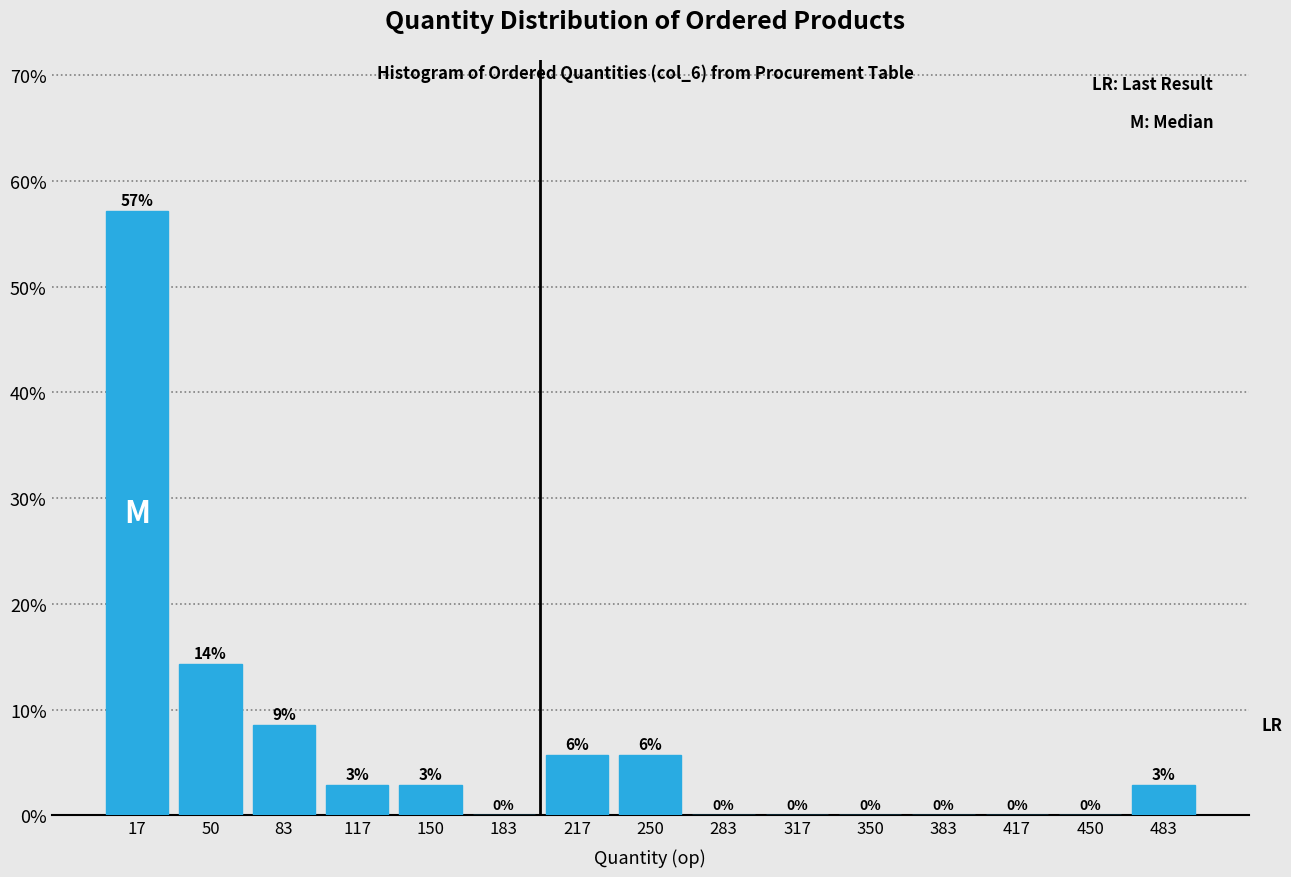

Which range on the x-axis has the tallest bar?

0 to 35